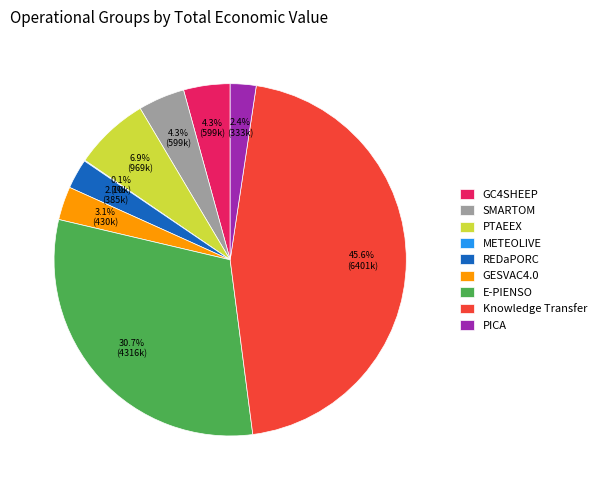

Which has a higher value, REDaPORC or GC4SHEEP?

GC4SHEEP